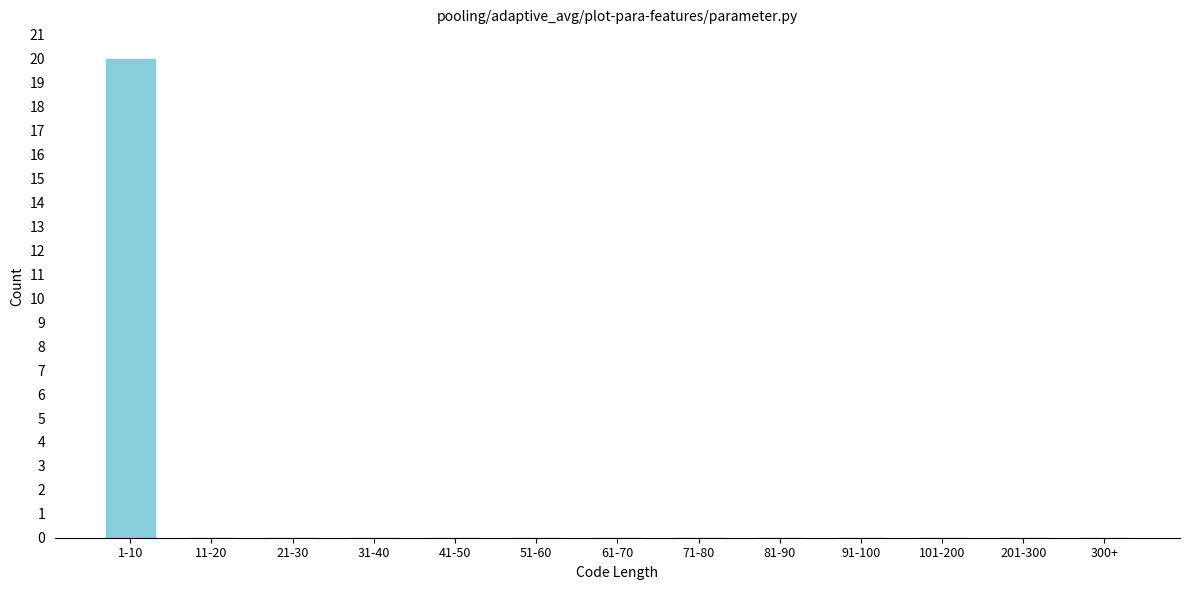

Reading left to right, list all the values displayed in this chart.

1-10=20	11-20=0	21-30=0	31-40=0	41-50=0	51-60=0	61-70=0	71-80=0	81-90=0	91-100=0	101-200=0	201-300=0	300+=0